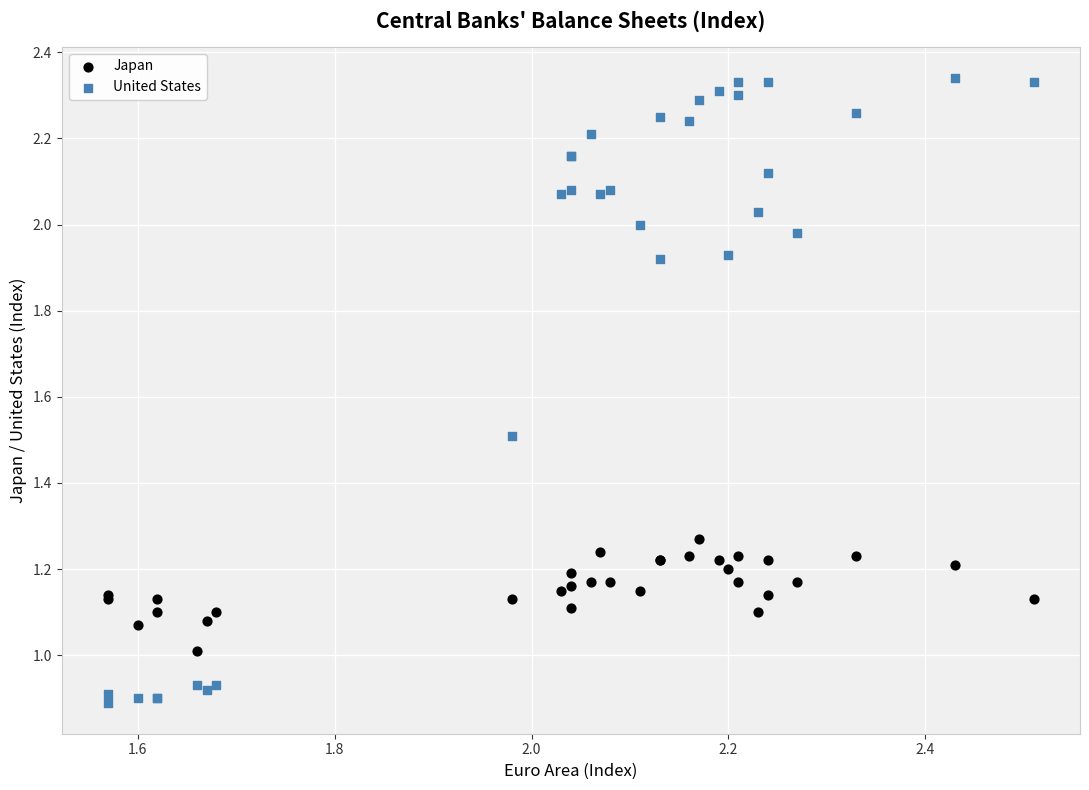

Which series contains the highest Y value?

United States